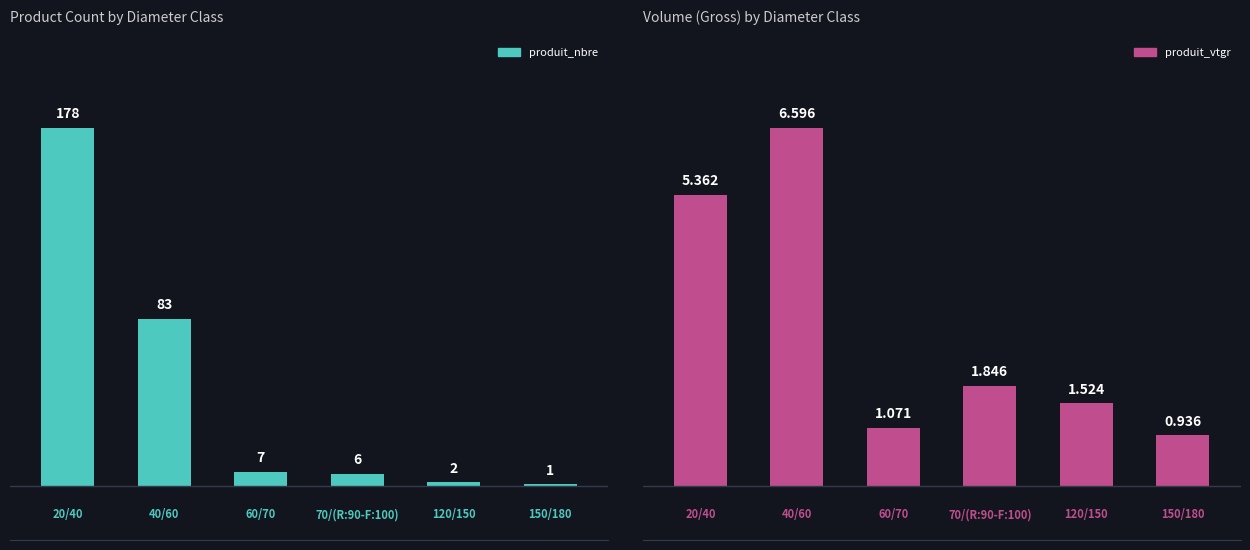

Read the produit_vtgr value at 2.

1.1